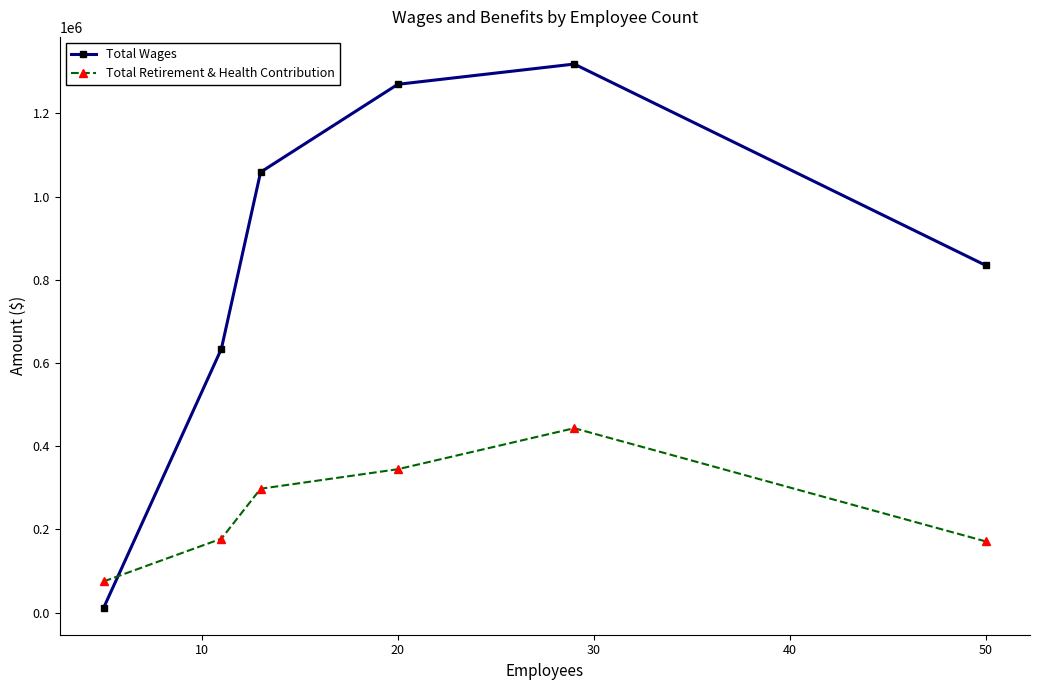

At how many categories does at least one series exceed 458988?

5